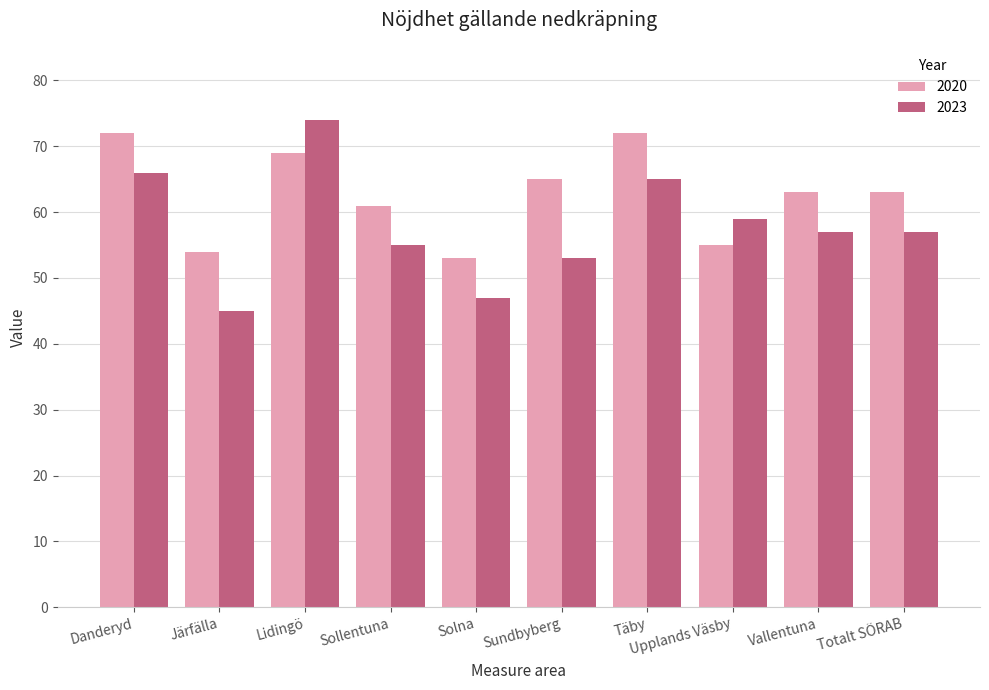

What position from the left is Järfälla?

2